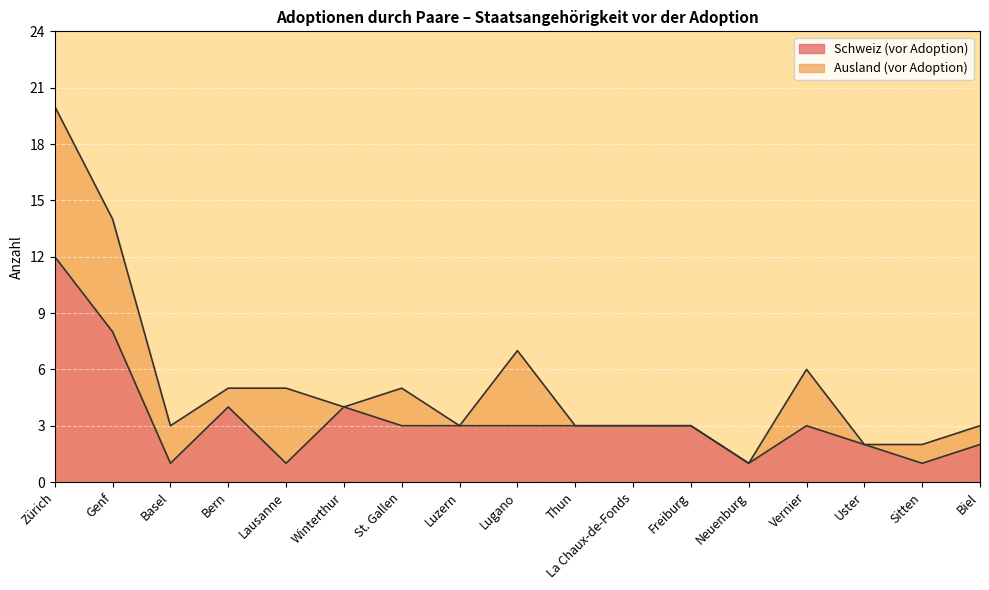

Which category has the highest value across all series?

Zürich